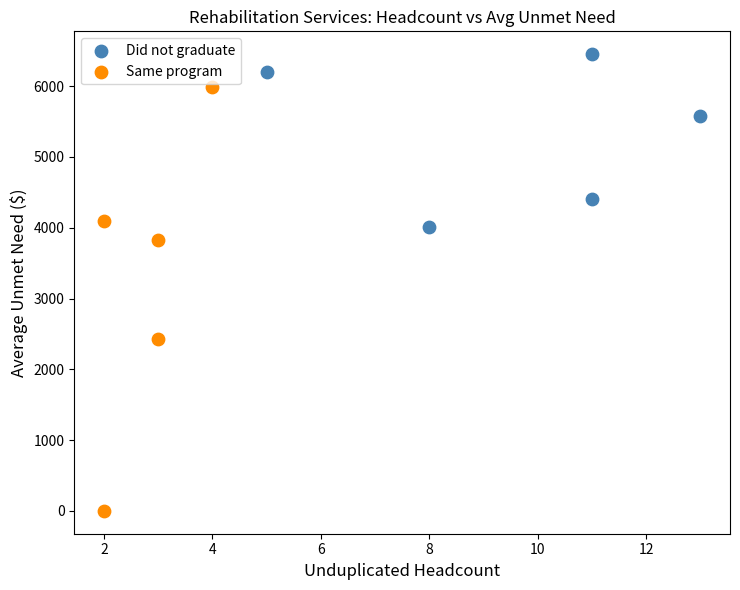

Which series has the widest spread of Y values?

Same program